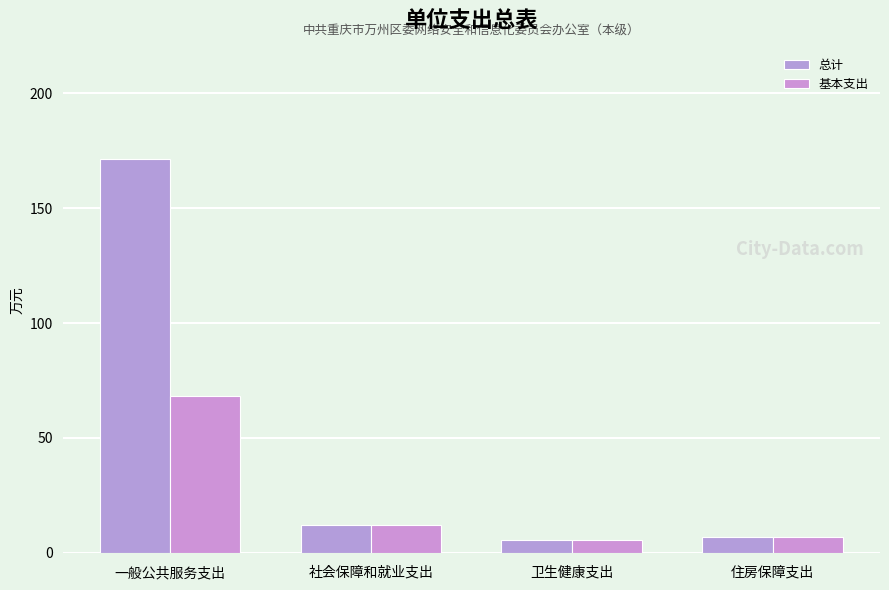

Which series has the largest total across all categories?

总计